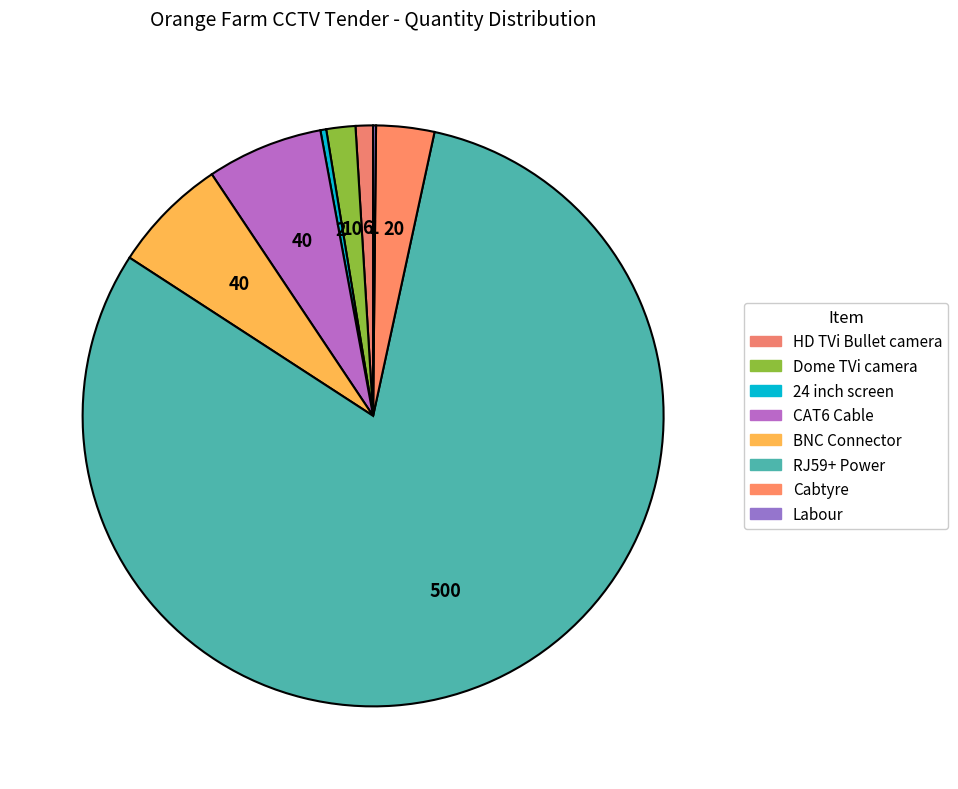

How many slices are in this pie chart?

8